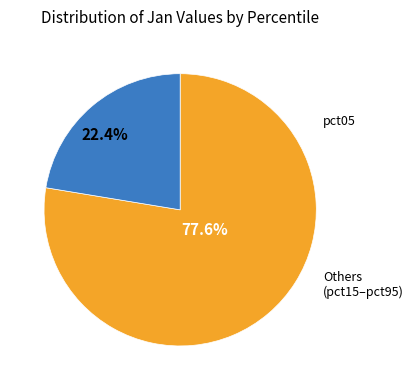

Is there a majority slice in this chart?

Yes